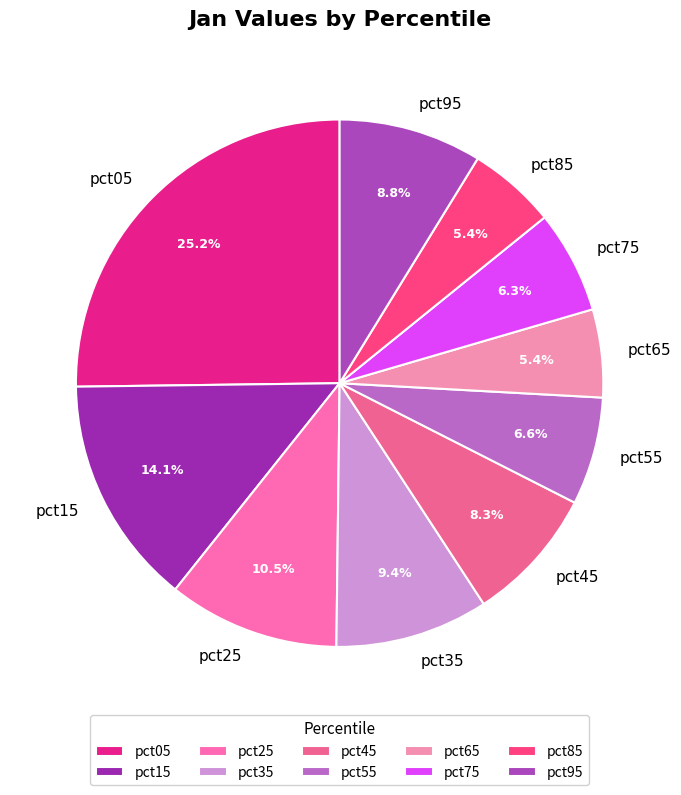

Between pct45 and pct85, which is larger?

pct45